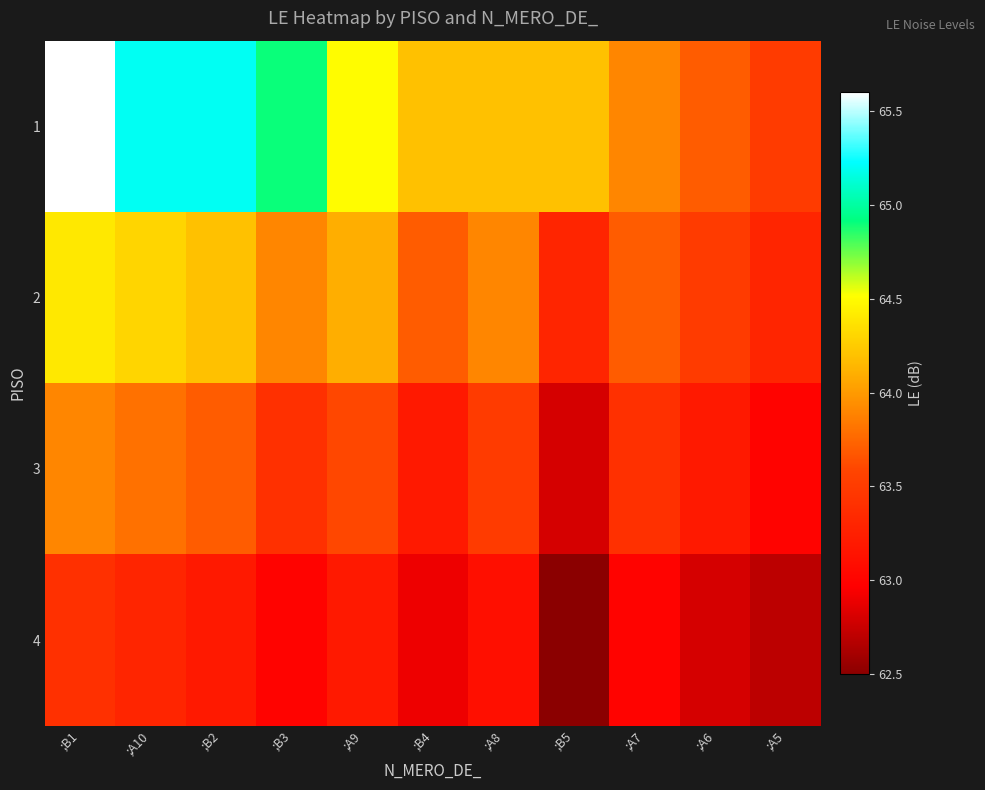

Reading right to left, list all the values displayed in this chart.

1: ;A5=63.5	;A6=63.7	;A7=63.9	;B5=64.2	;A8=64.2	;B4=64.2	;A9=64.5	;B3=64.9	;B2=65.2	;A10=65.2	;B1=65.6
2: ;A5=63.3	;A6=63.5	;A7=63.7	;B5=63.3	;A8=63.9	;B4=63.7	;A9=64.1	;B3=63.9	;B2=64.2	;A10=64.3	;B1=64.4
3: ;A5=63.0	;A6=63.2	;A7=63.4	;B5=62.8	;A8=63.5	;B4=63.2	;A9=63.6	;B3=63.4	;B2=63.7	;A10=63.8	;B1=63.9
4: ;A5=62.7	;A6=62.8	;A7=63.0	;B5=62.5	;A8=63.1	;B4=62.9	;A9=63.2	;B3=63.0	;B2=63.2	;A10=63.3	;B1=63.4